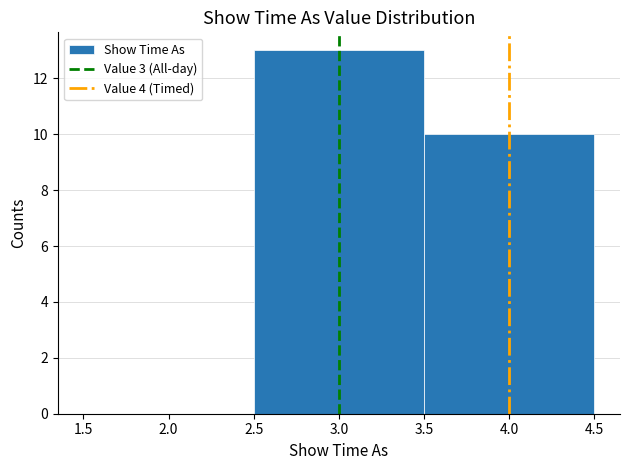

Which range on the x-axis has the tallest bar?

2.5 to 3.5